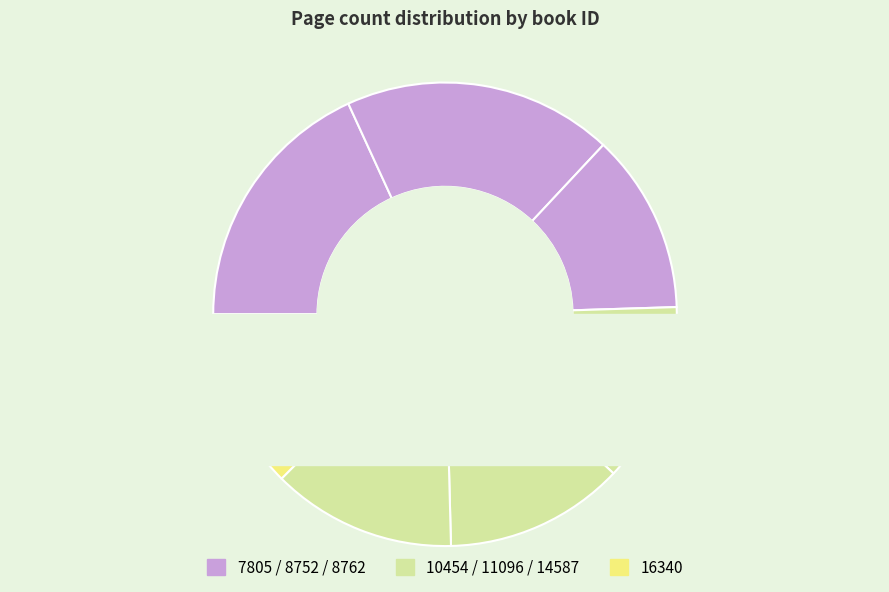

True or false: 14587 accounts for 13% of the total.

True